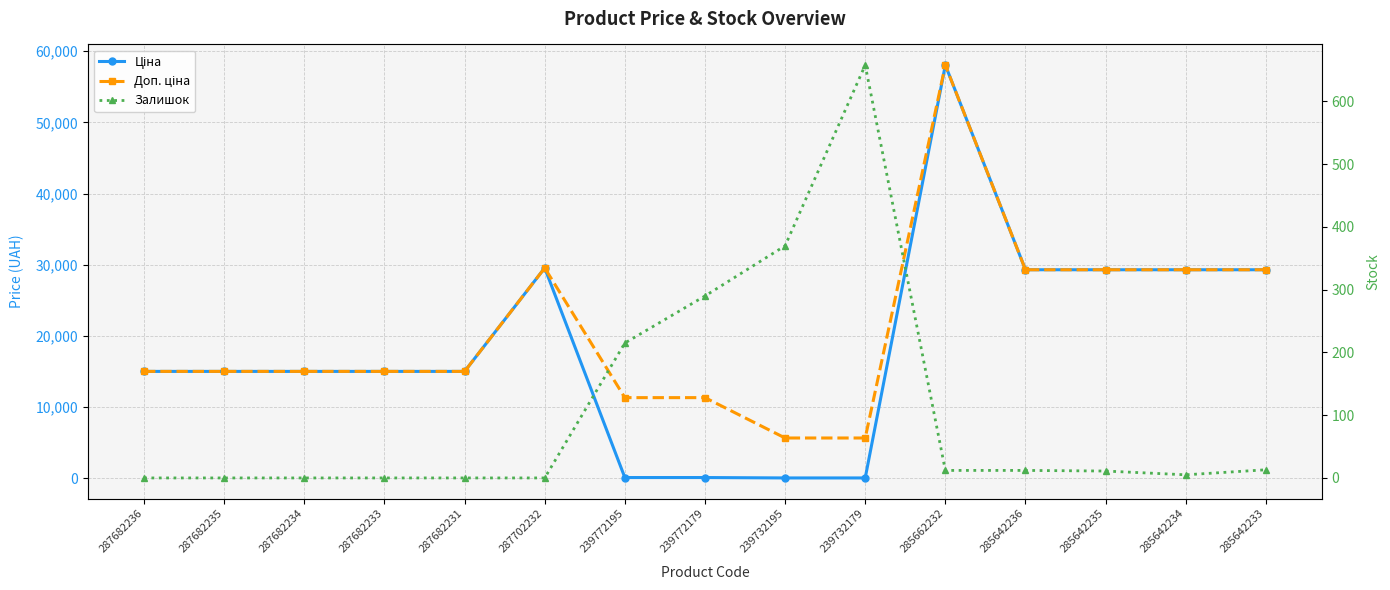

What is the difference between the Залишок values at 285642233 and 287682234?

13.0